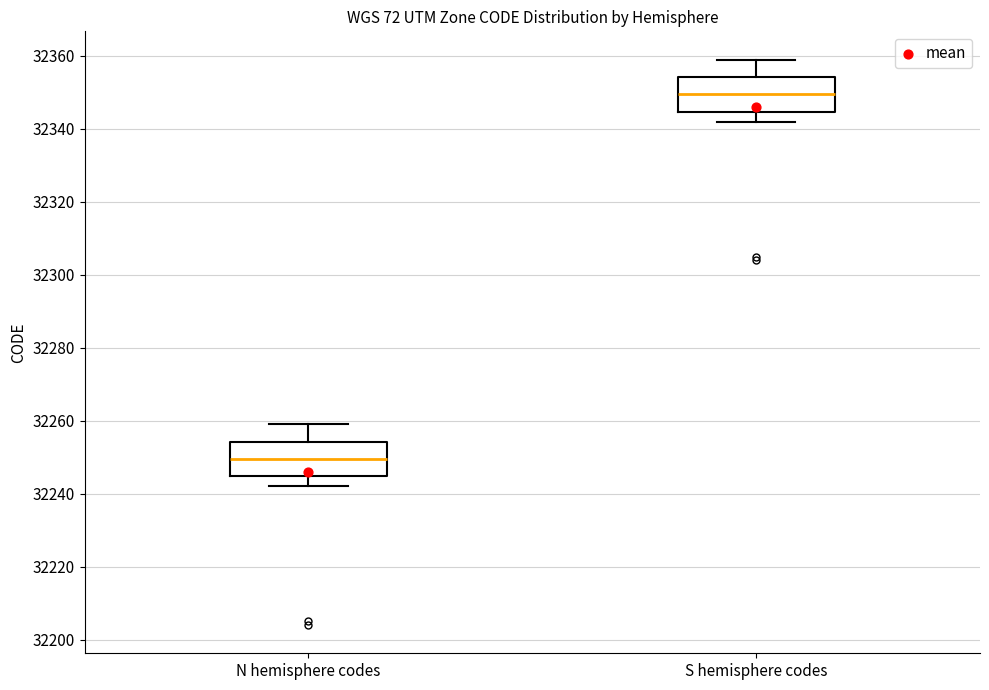

Which box's median line is the highest?

S hemisphere codes